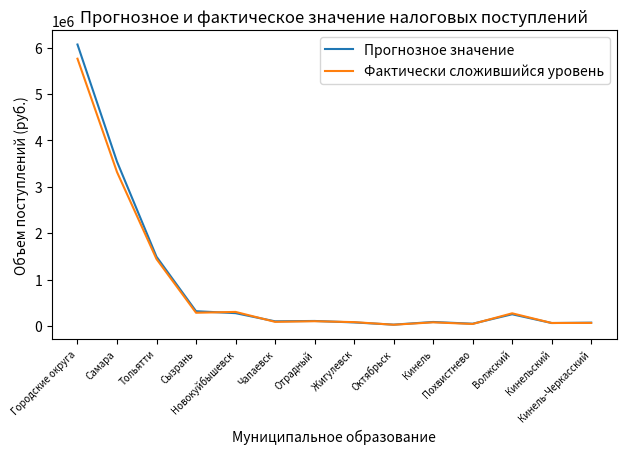

What is the maximum value shown in the chart?

6065324.3